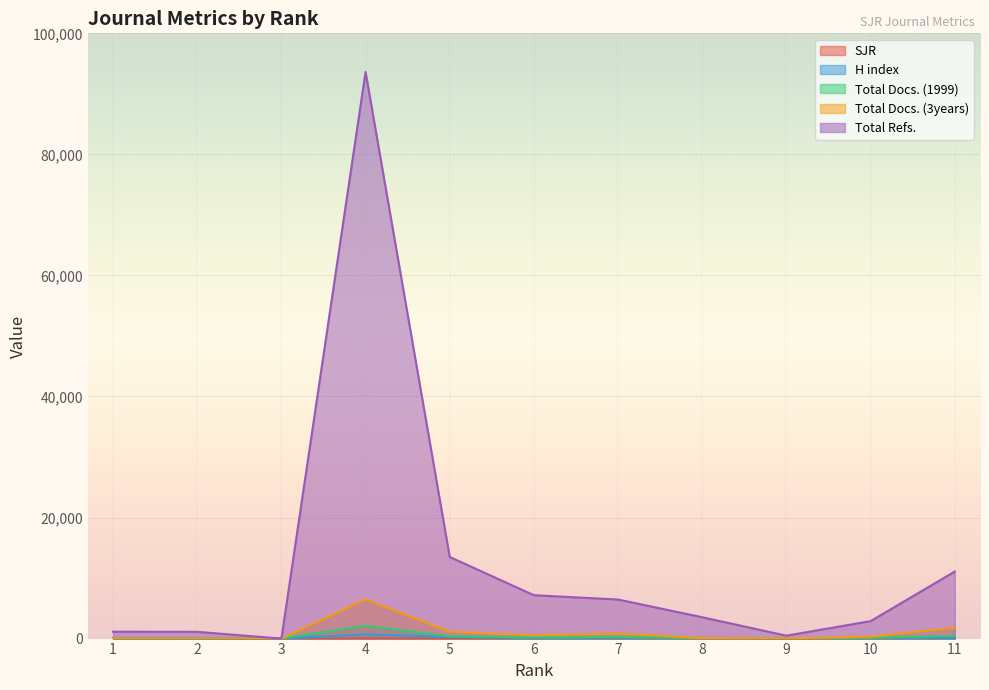

The value of Total Refs. at 7 is 6454.0. True or false?

True